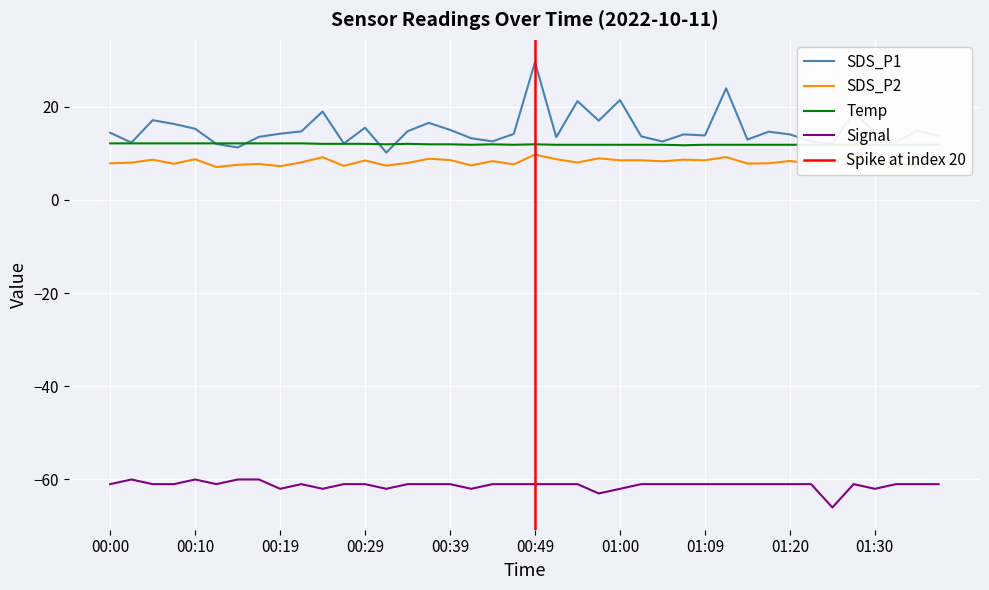

What is the label of the 32nd point from the right?

00:19